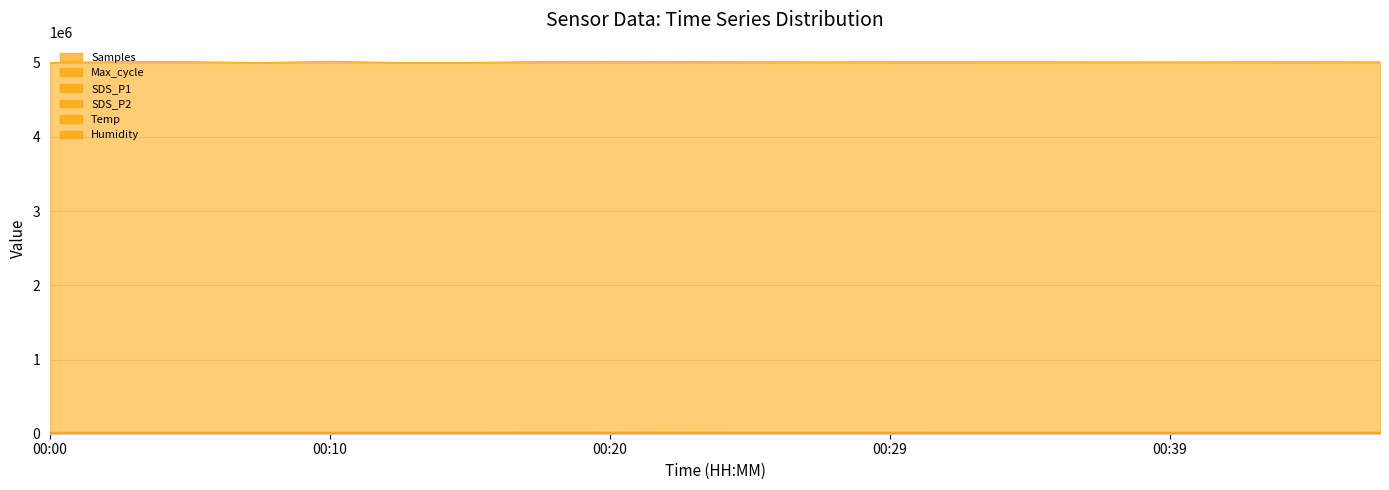

What is the approximate value of Max_cycle at 00:37?

20271.0